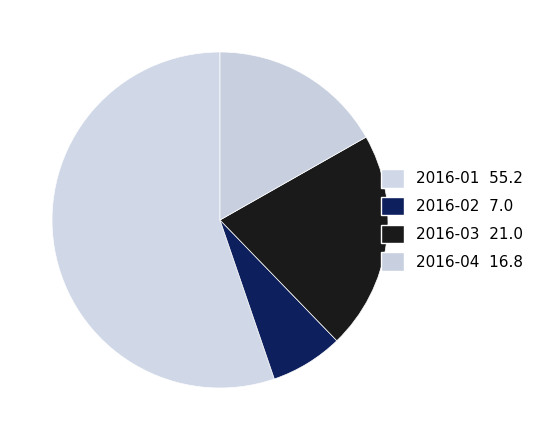

Is it true that 2016-02 is 17% of the pie?

False